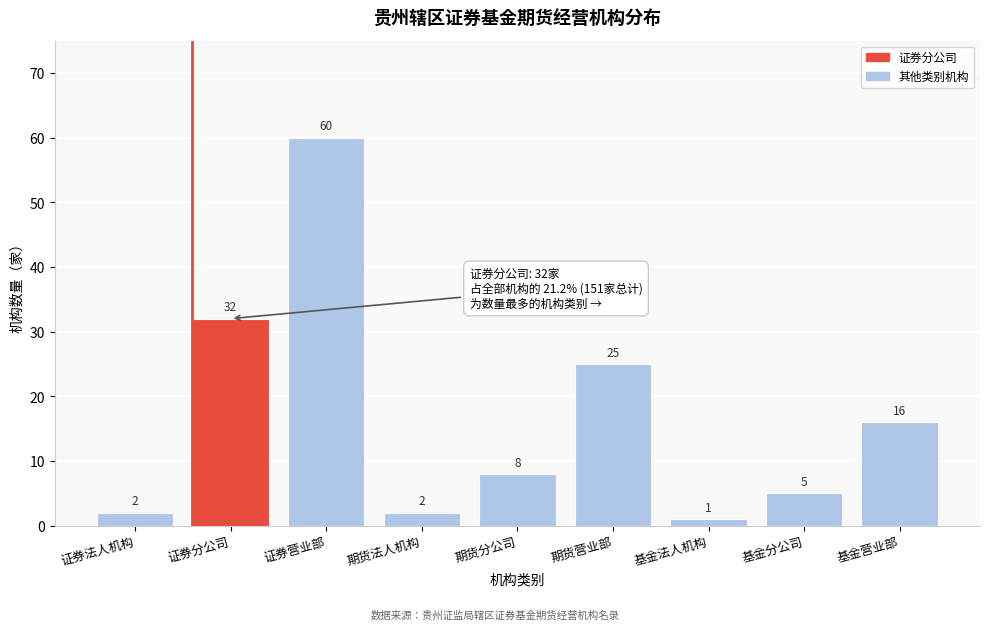

Reading left to right, list all the values displayed in this chart.

2	32	60	2	8	25	1	5	16